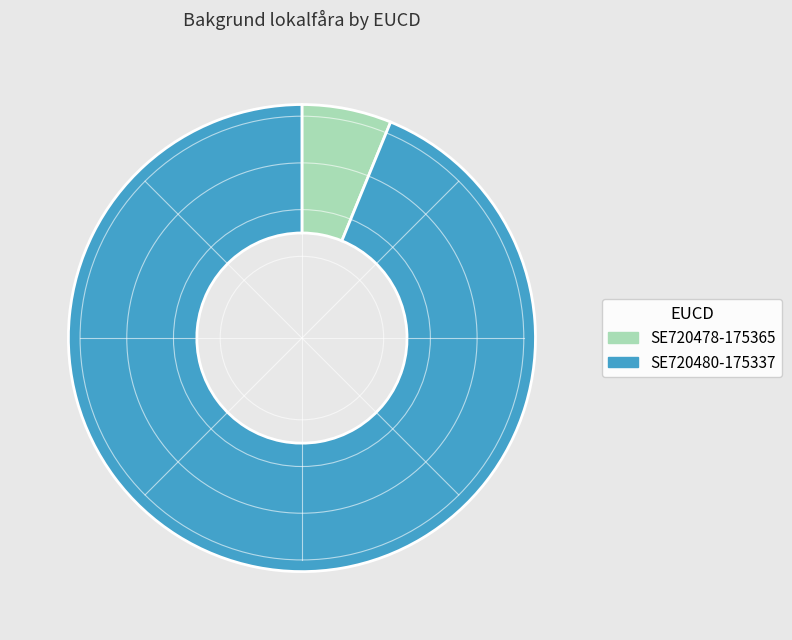

Rank the categories by value from lowest to highest.

SE720478-175365, SE720480-175337